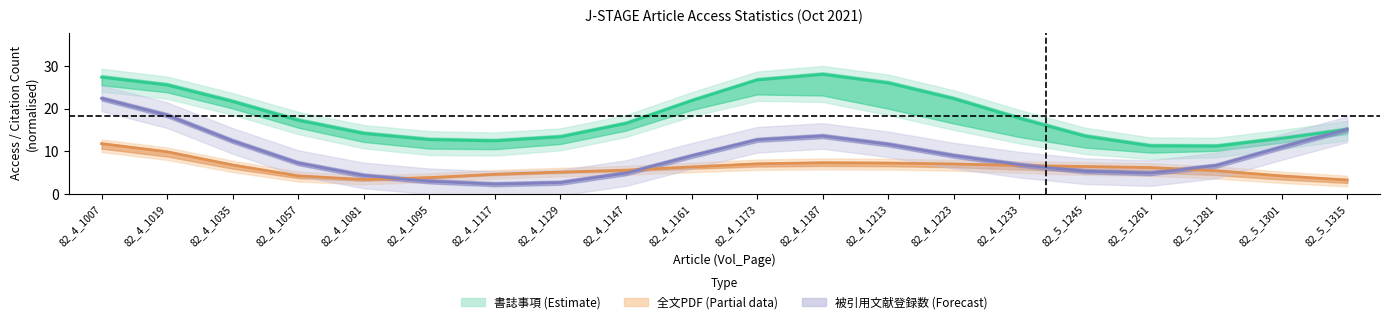

How many distinct data groups are displayed?

3